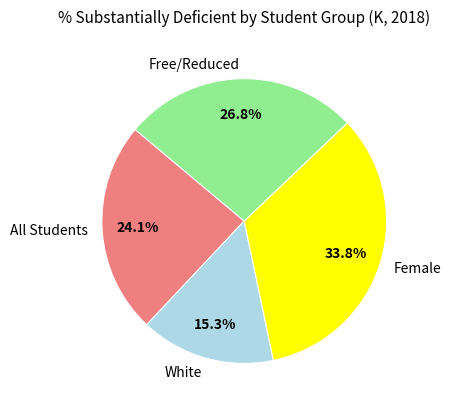

Combined, do All Students and Female account for over 50%?

Yes